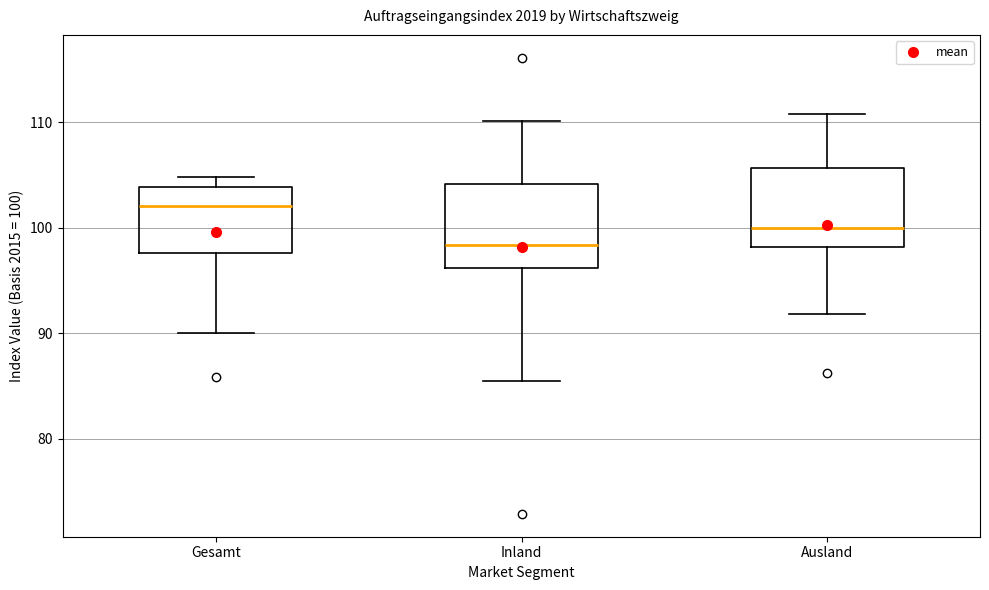

Which box's median line is the lowest?

Inland